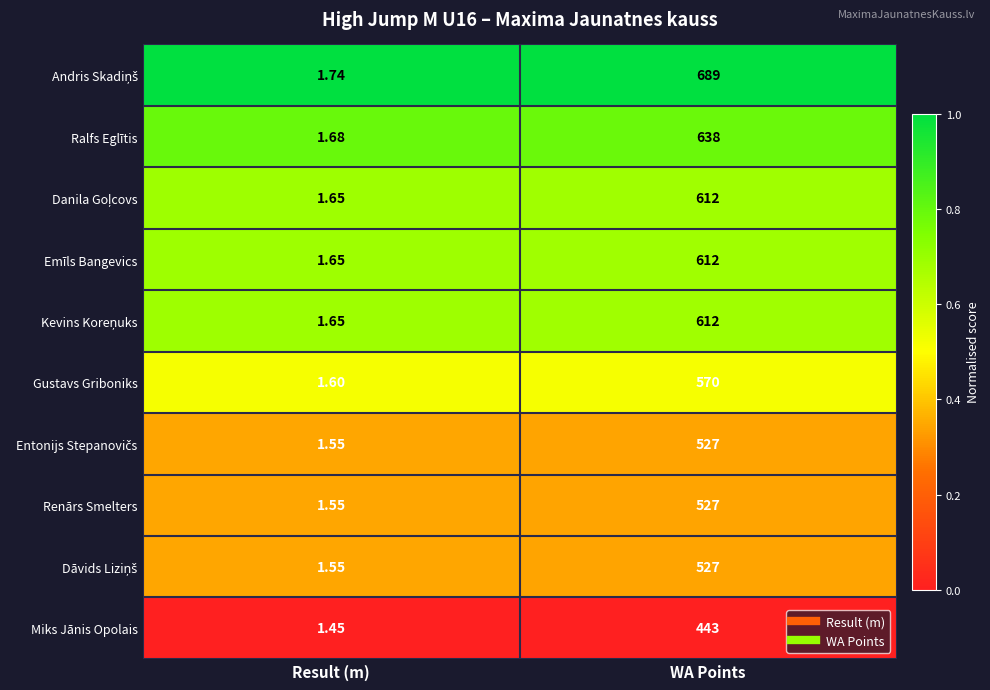

Rank the categories by Gustavs Griboniks value from highest to lowest.

WA Points, Result (m)